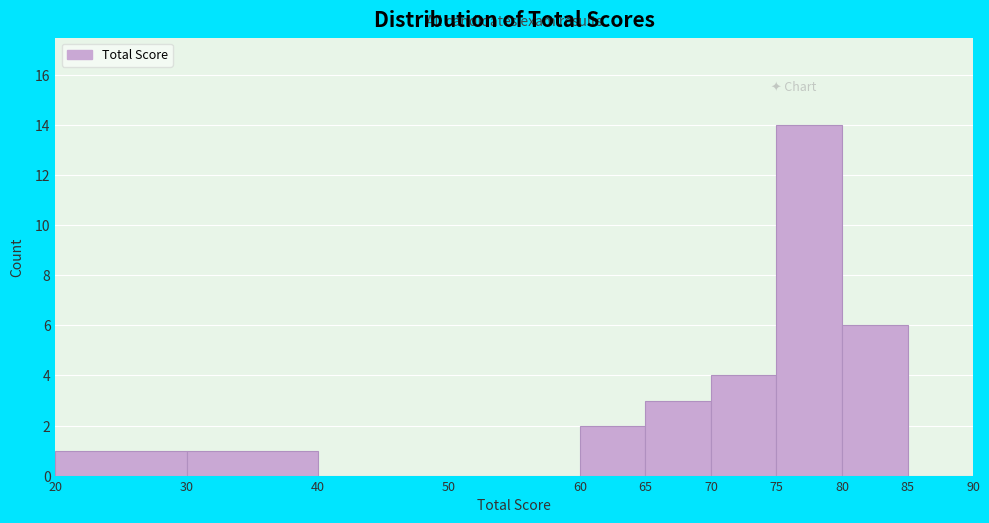

Which range on the x-axis has the tallest bar?

75 to 80